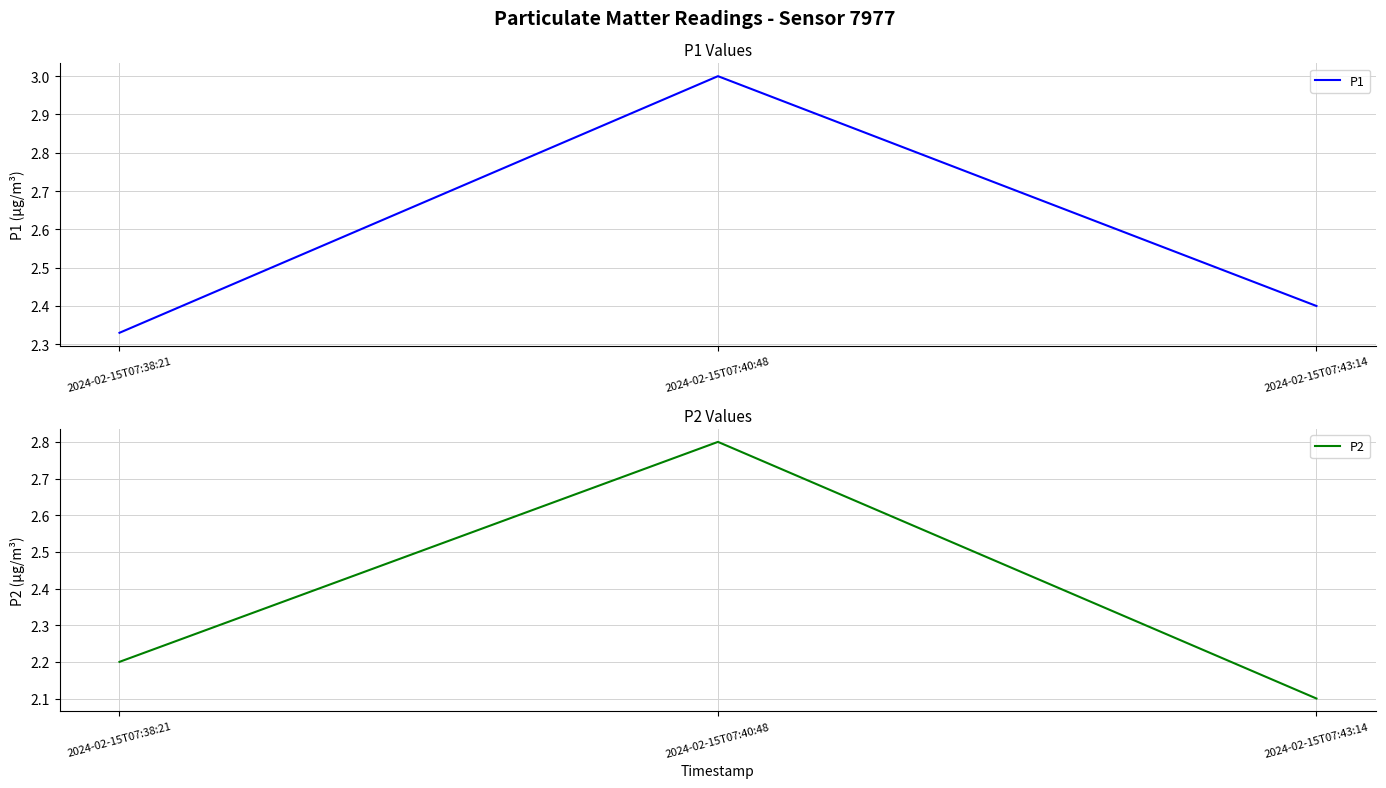

The value of P1 at 2024-02-15T07:40:48 is 3.0. True or false?

True